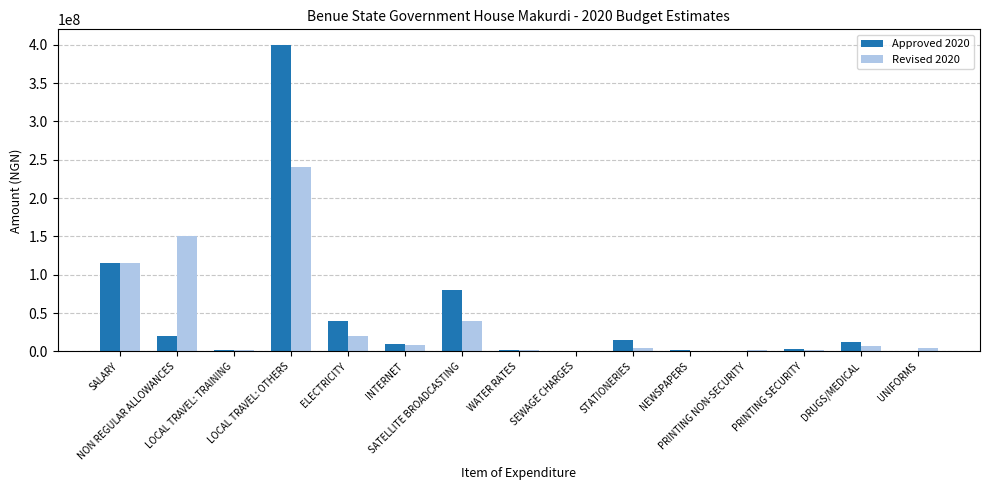

How many groups of bars are there?

15